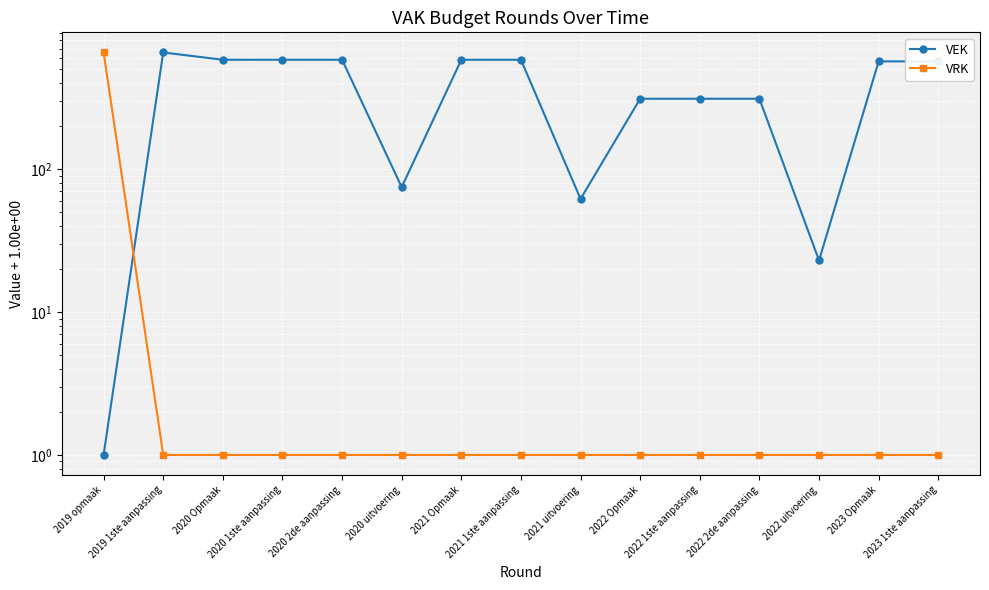

Which series has the widest spread of values?

VEK